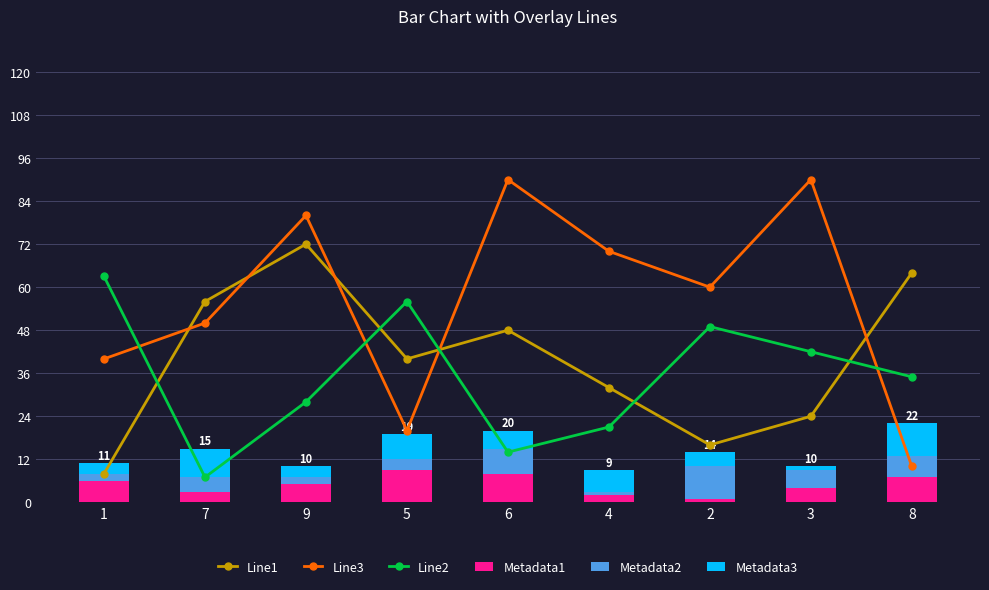

Where does the Metadata3 series first go above 5?

7